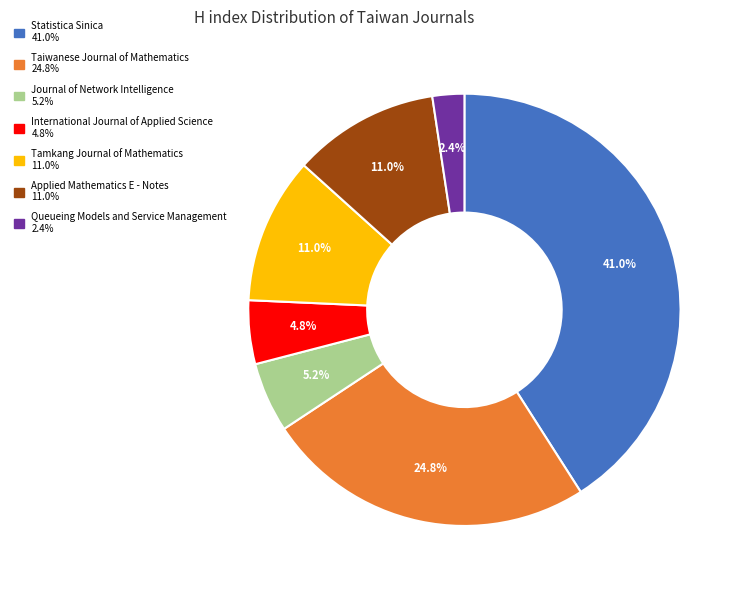

Count the number of slices in the pie.

7